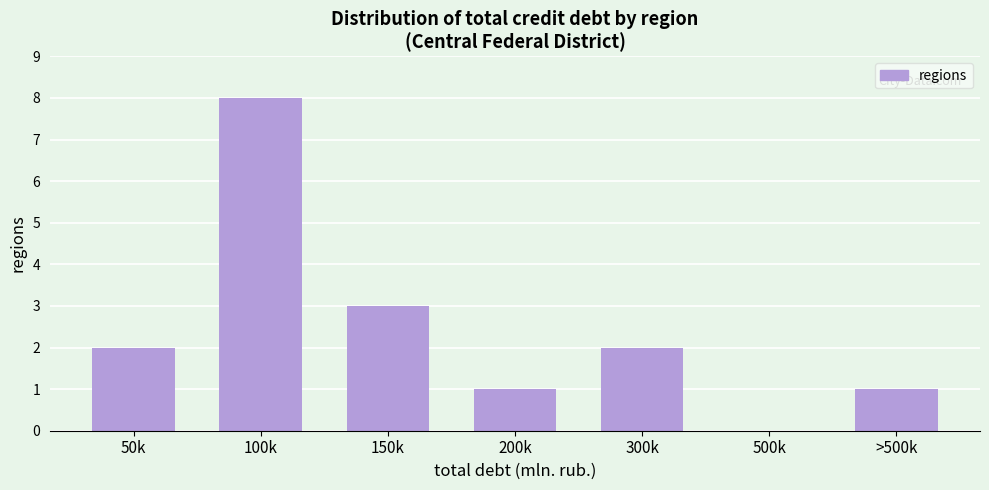

Reading right to left, what are all the values shown in this chart?

>500k=1	500k=0	300k=2	200k=1	150k=3	100k=8	50k=2